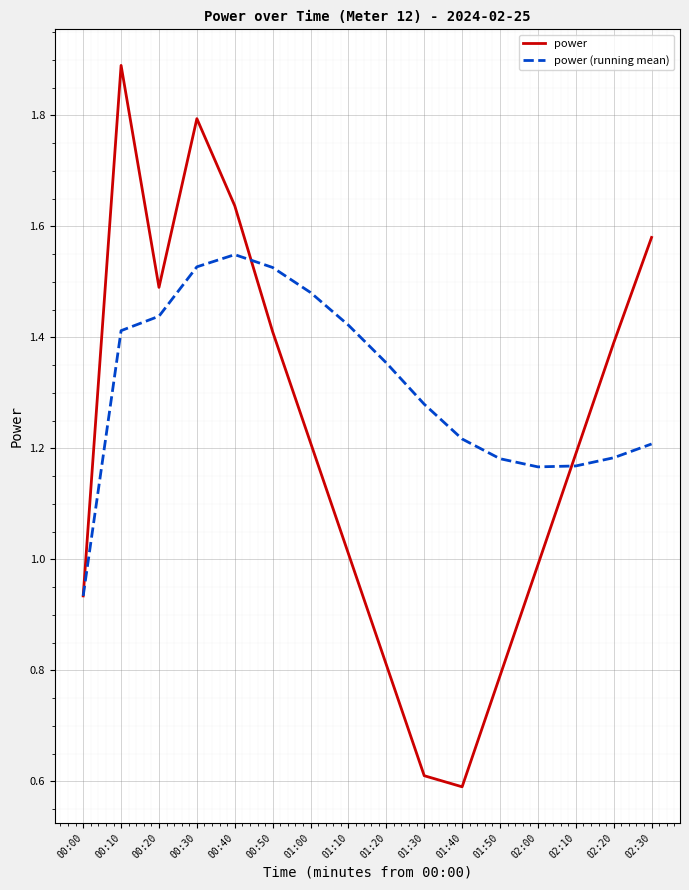

What is the difference between the maximum and second lowest values in the power (running mean) series?

0.4